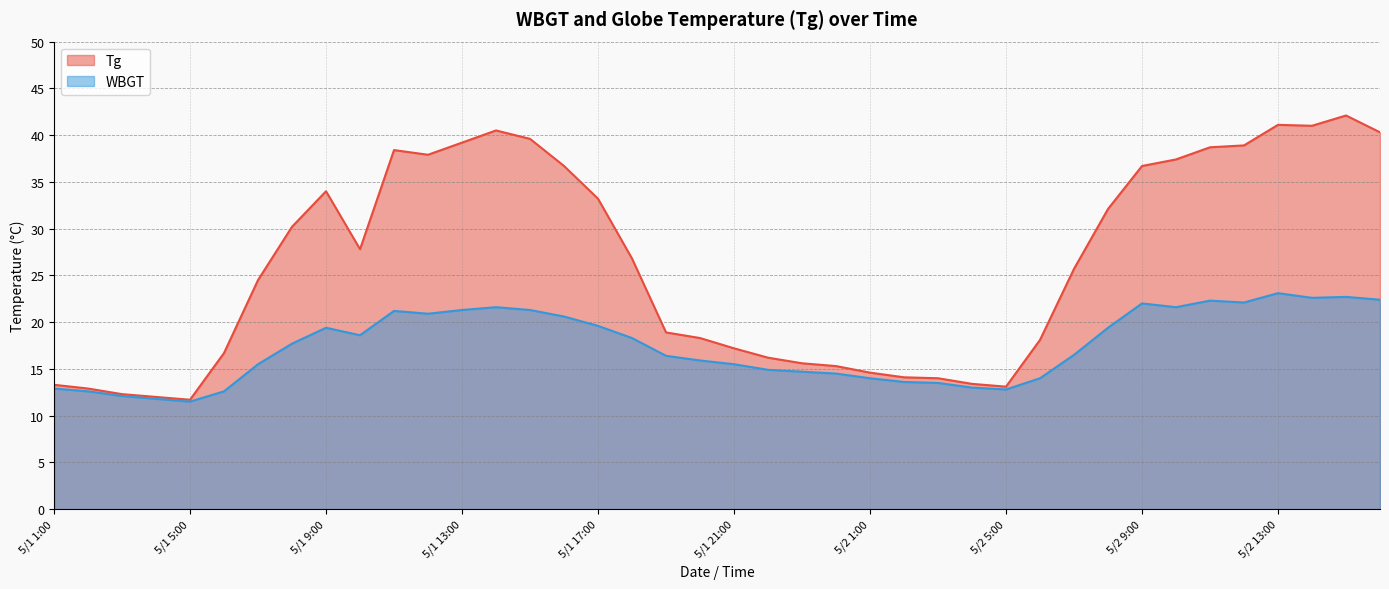

Count the number of categories in the chart.

40